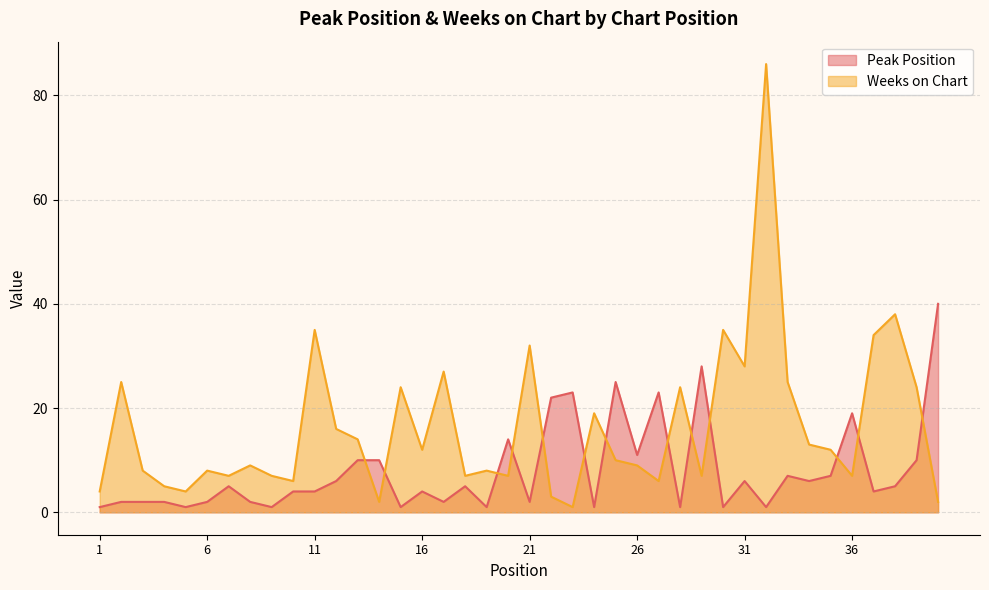

Reading left to right, transcribe all the data shown in this chart.

Peak Position: 1=1	2=2	3=2	4=2	5=1	6=2	7=5	8=2	9=1	10=4	11=4	12=6	13=10	14=10	15=1	16=4	17=2	18=5	19=1	20=14	21=2	22=22	23=23	24=1	25=25	26=11	27=23	28=1	29=28	30=1	31=6	32=1	33=7	34=6	35=7	36=19	37=4	38=5	39=10	40=40
Weeks on Chart: 1=4	2=25	3=8	4=5	5=4	6=8	7=7	8=9	9=7	10=6	11=35	12=16	13=14	14=2	15=24	16=12	17=27	18=7	19=8	20=7	21=32	22=3	23=1	24=19	25=10	26=9	27=6	28=24	29=7	30=35	31=28	32=86	33=25	34=13	35=12	36=7	37=34	38=38	39=24	40=2